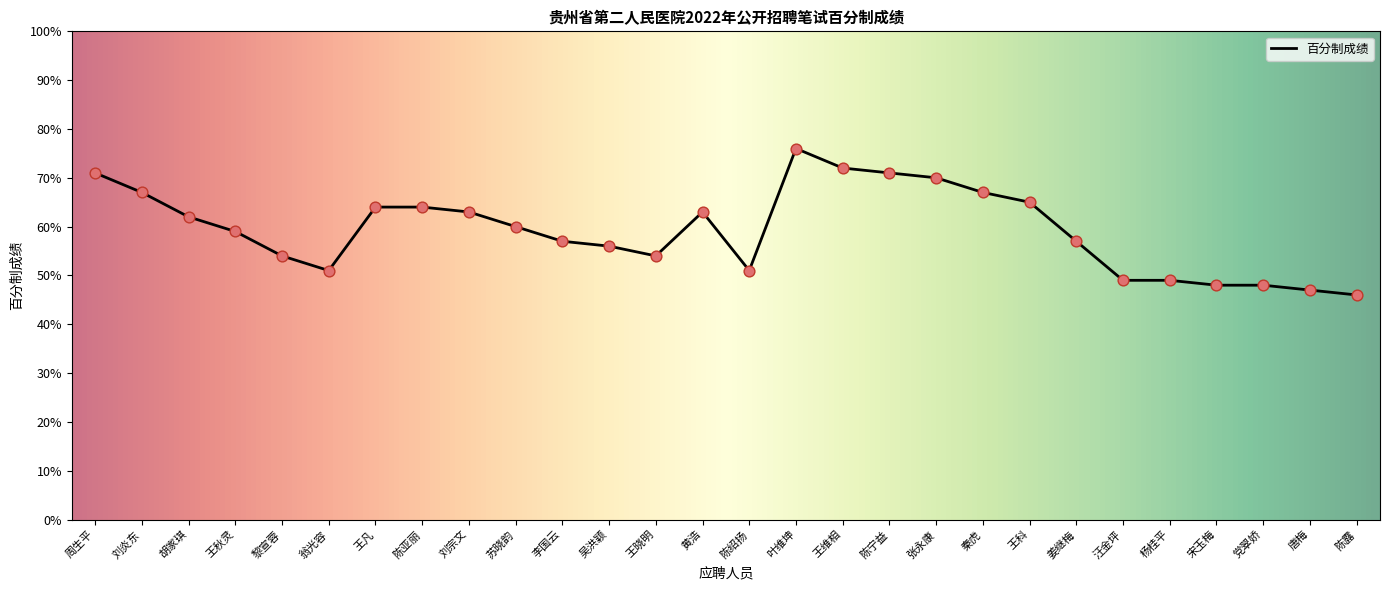

Which has a higher value, 周生平 or 李国云?

周生平